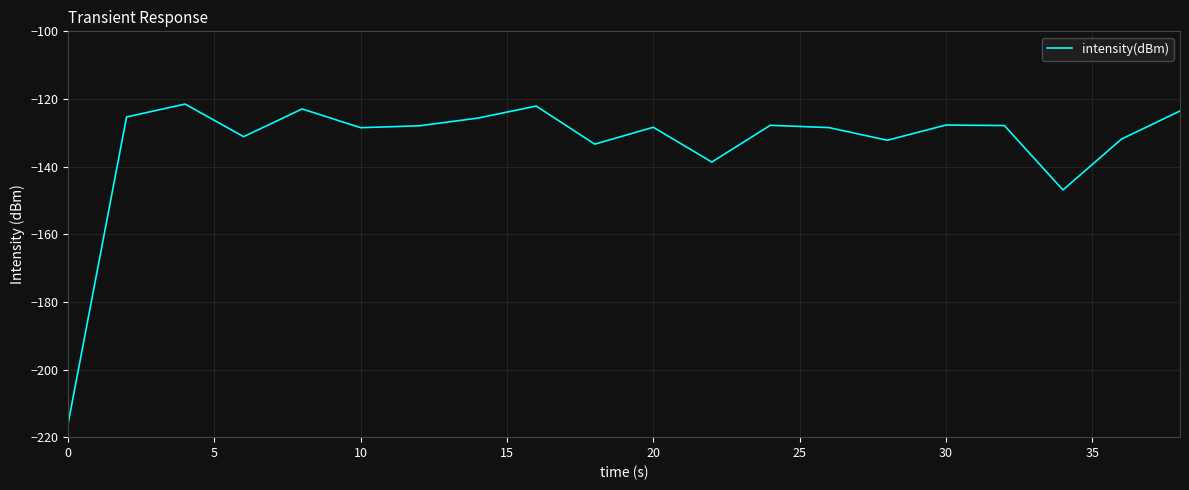

What is the smallest value displayed?

-216.1